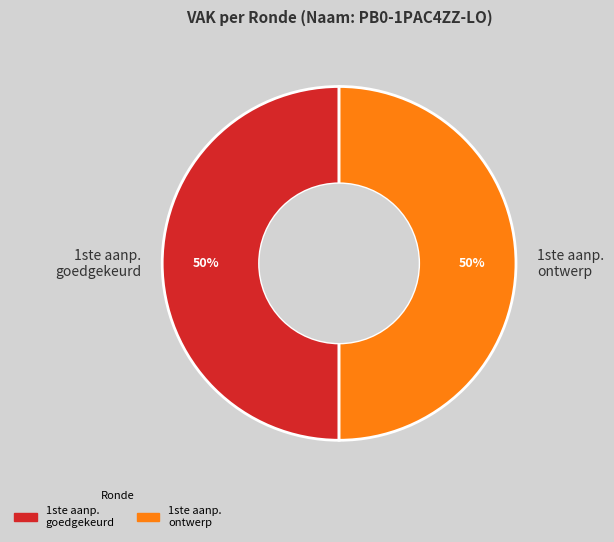

Combined, do 1ste aanp. goedgekeurd and 1ste aanp. ontwerp account for over 50%?

Yes